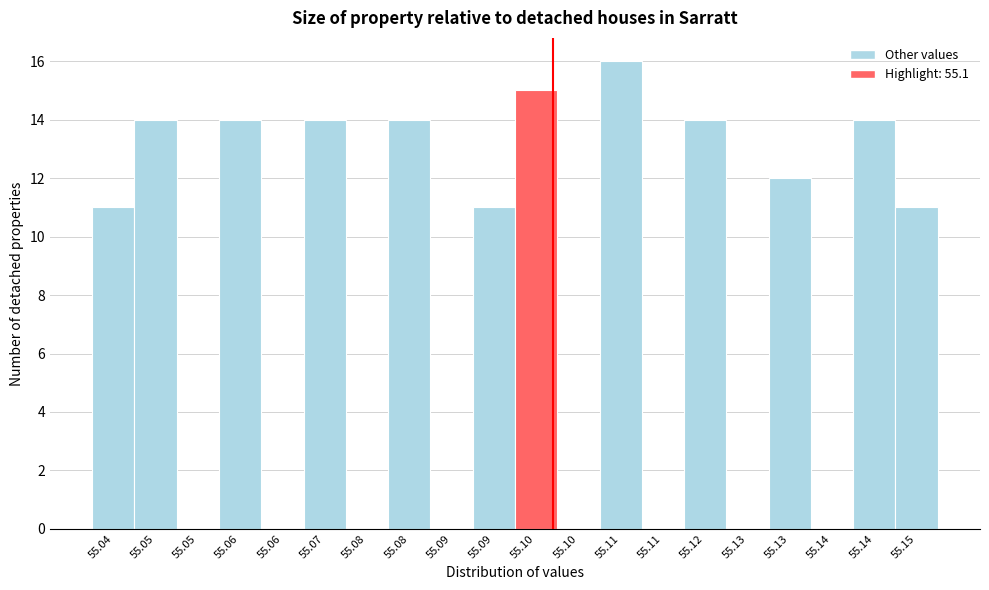

Are the bars horizontal?

No